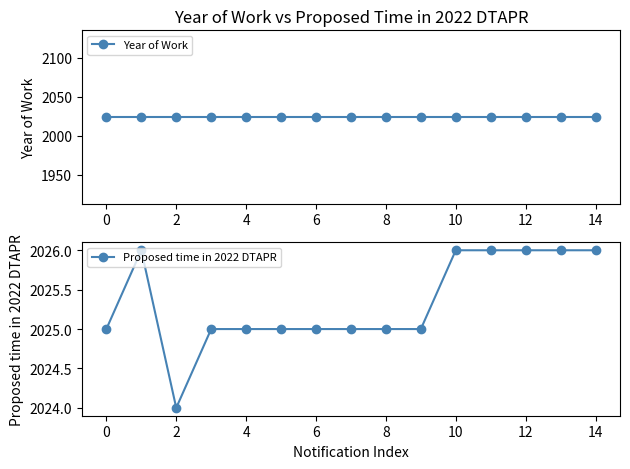

True or false: Proposed time in 2022 DTAPR has a value of 3436 at 13.

False